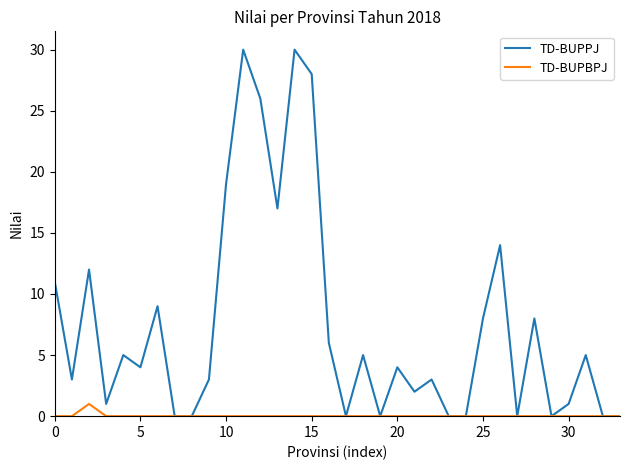

Which series has the widest spread of values?

TD-BUPPJ